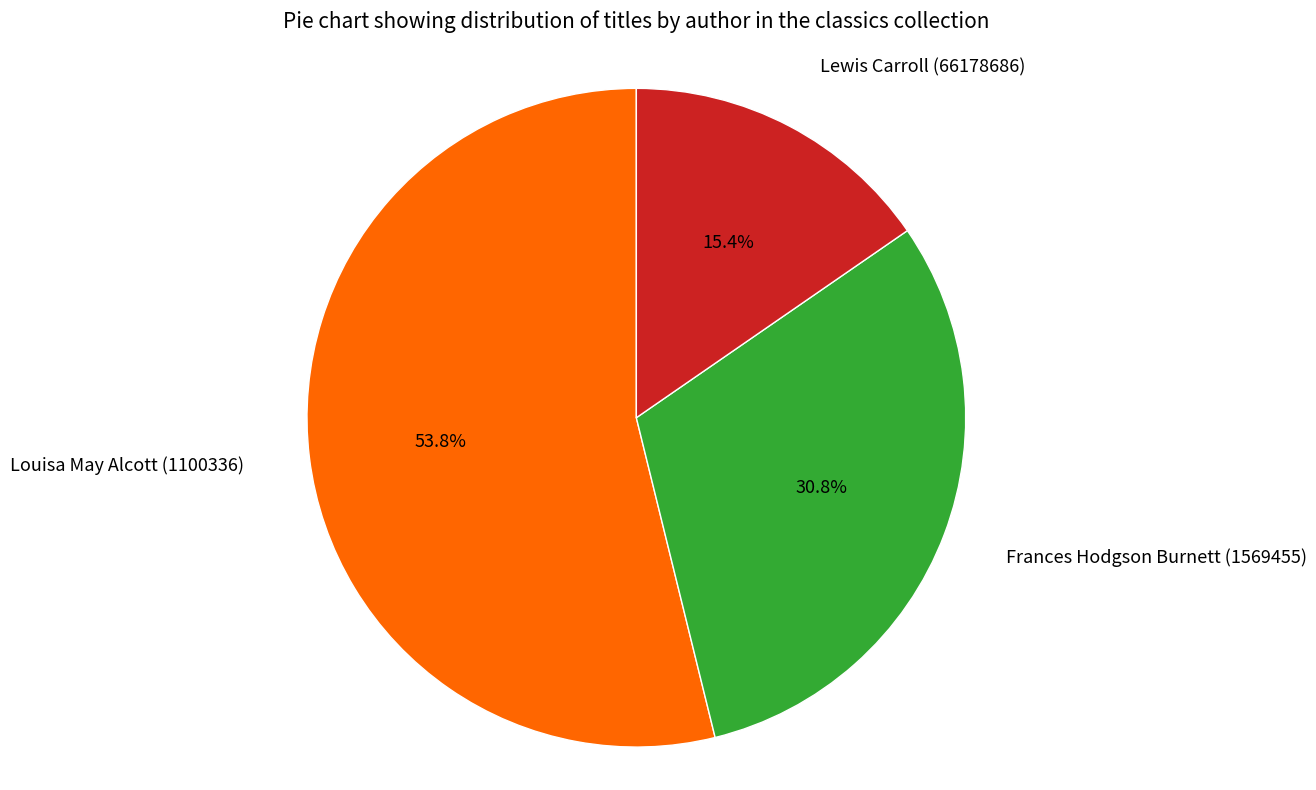

Does any single category account for the majority?

Yes